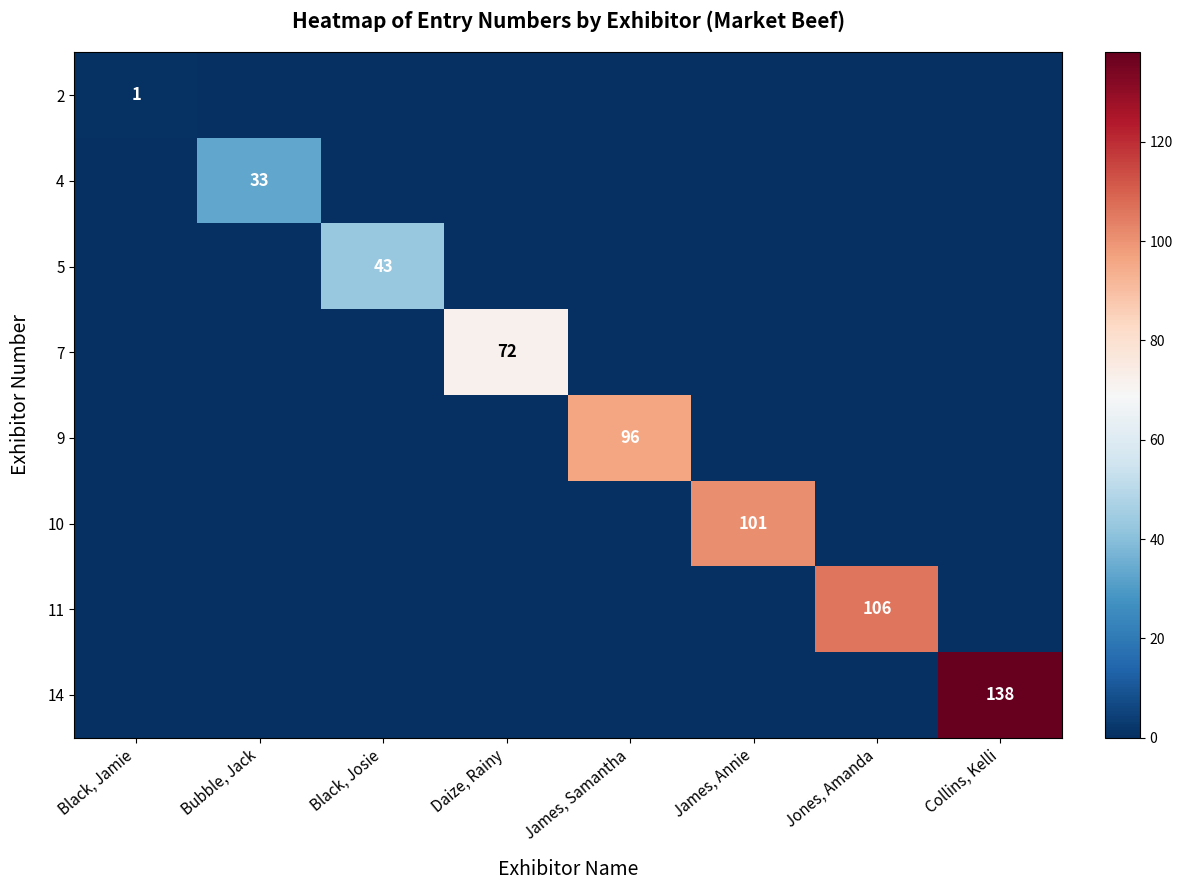

The value of 4 at Bubble, Jack is 15. True or false?

False